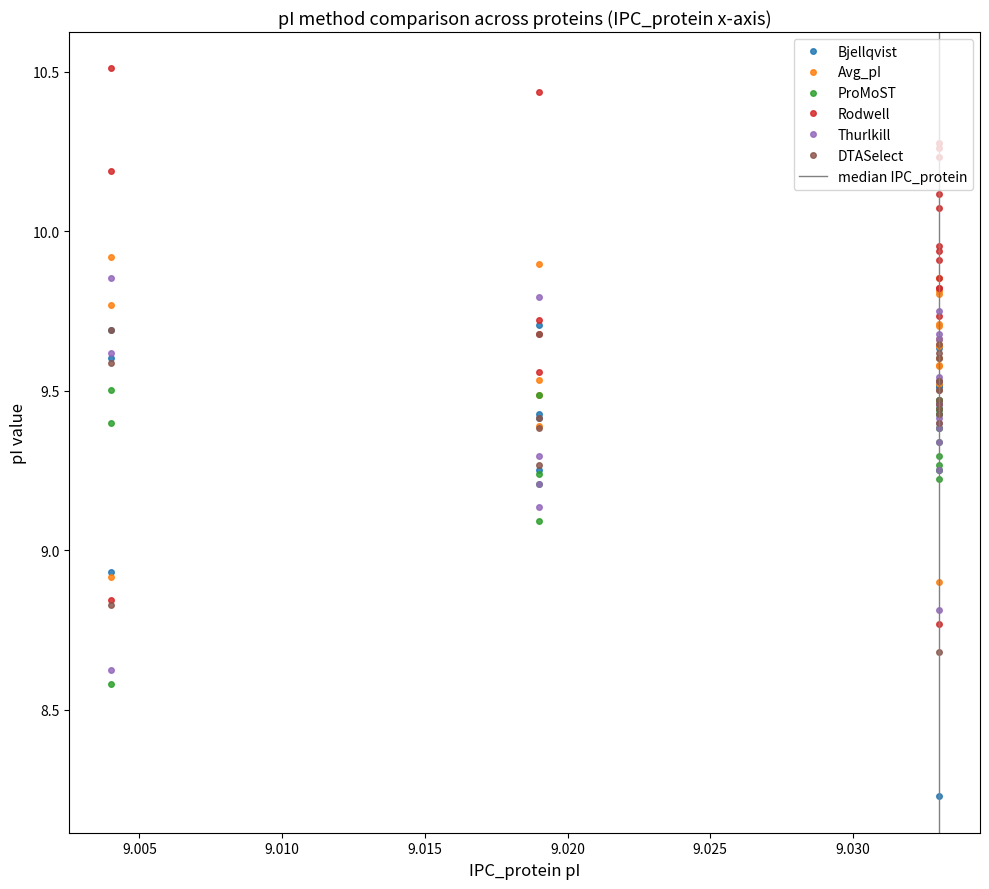

Is it true that Bjellqvist equals 3.2 at 8?

False